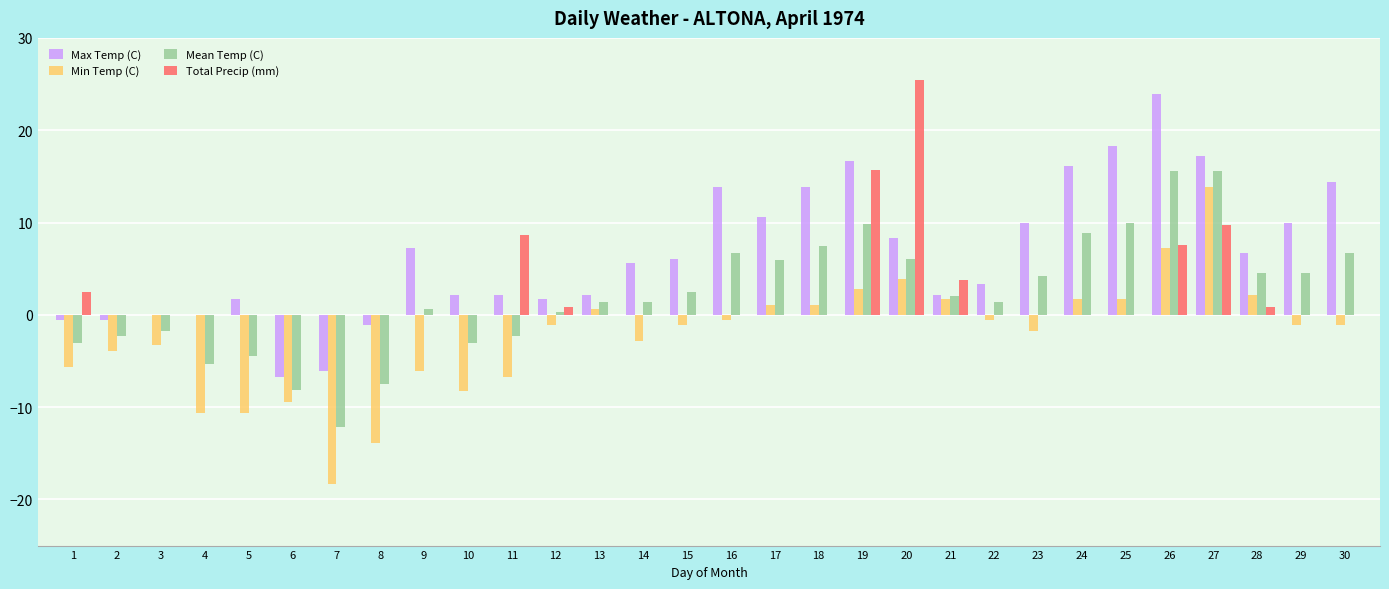

At which label is Total Precip (mm) closest to 12?

27